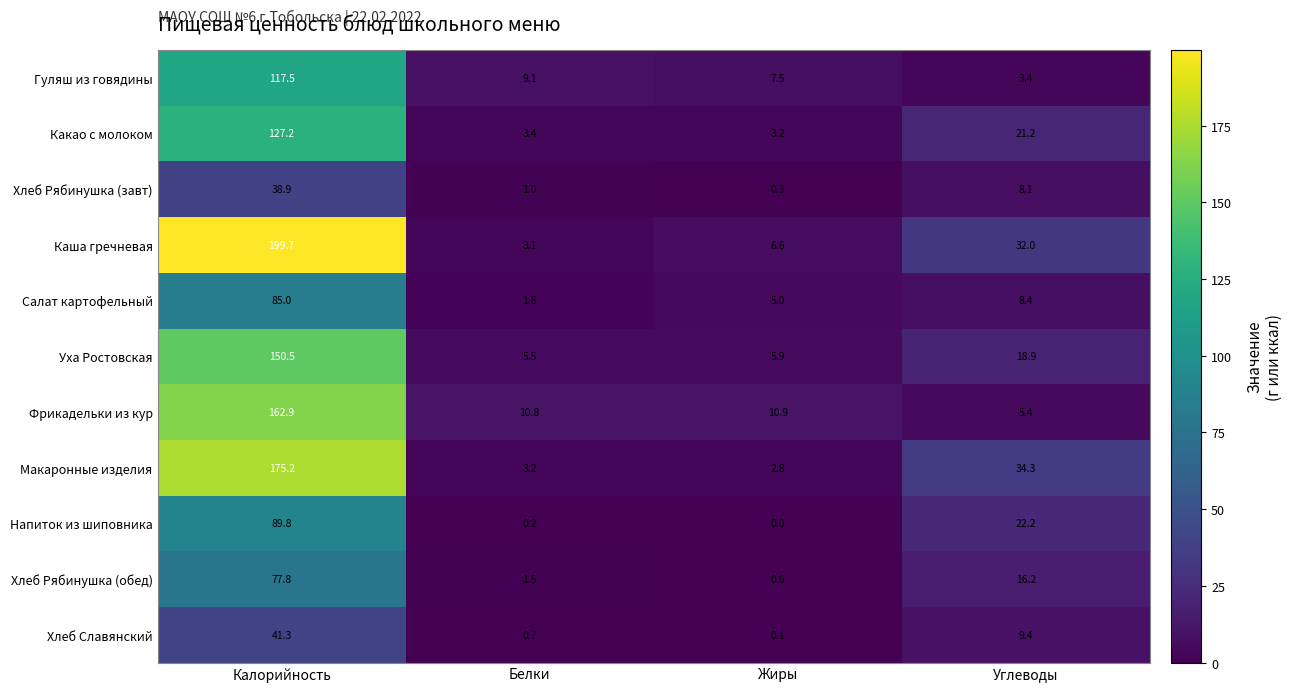

List the series in order of their peak value, lowest first.

Хлеб Рябинушка (завт), Хлеб Славянский, Хлеб Рябинушка (обед), Салат картофельный, Напиток из шиповника, Гуляш из говядины, Какао с молоком, Уха Ростовская, Фрикадельки из кур, Макаронные изделия, Каша гречневая